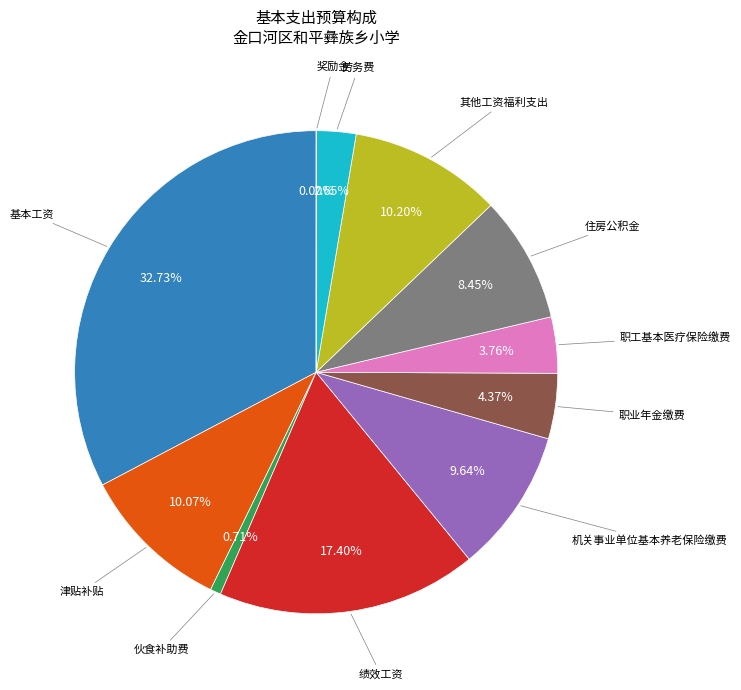

Does any single category account for the majority?

No